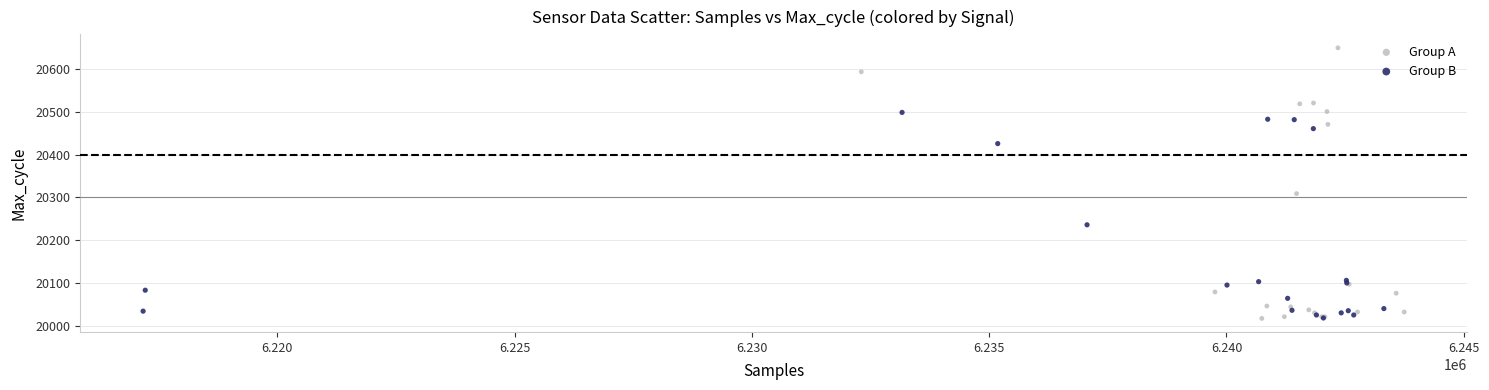

Which series has the widest spread of Y values?

Group A